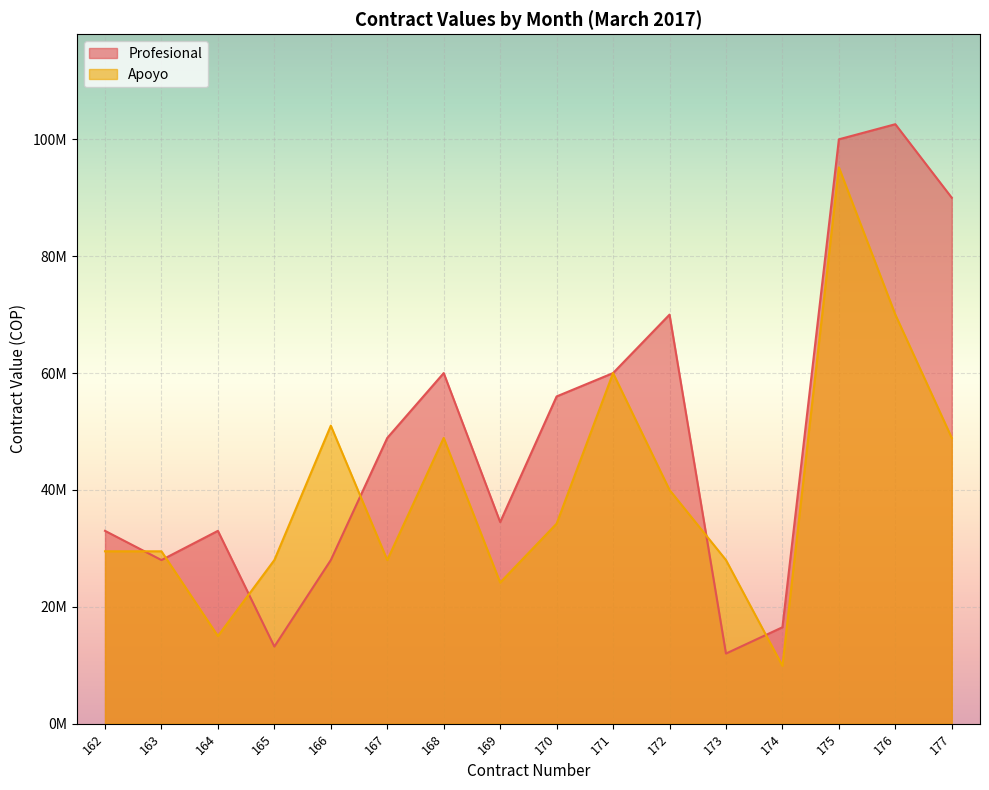

Is it true that Profesional equals 33000000 at 162?

True